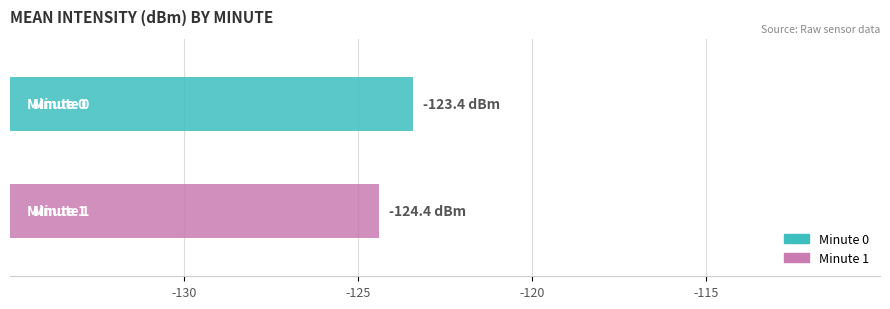

At 16, list the series in order from smallest to largest.

minute 0, minute 1